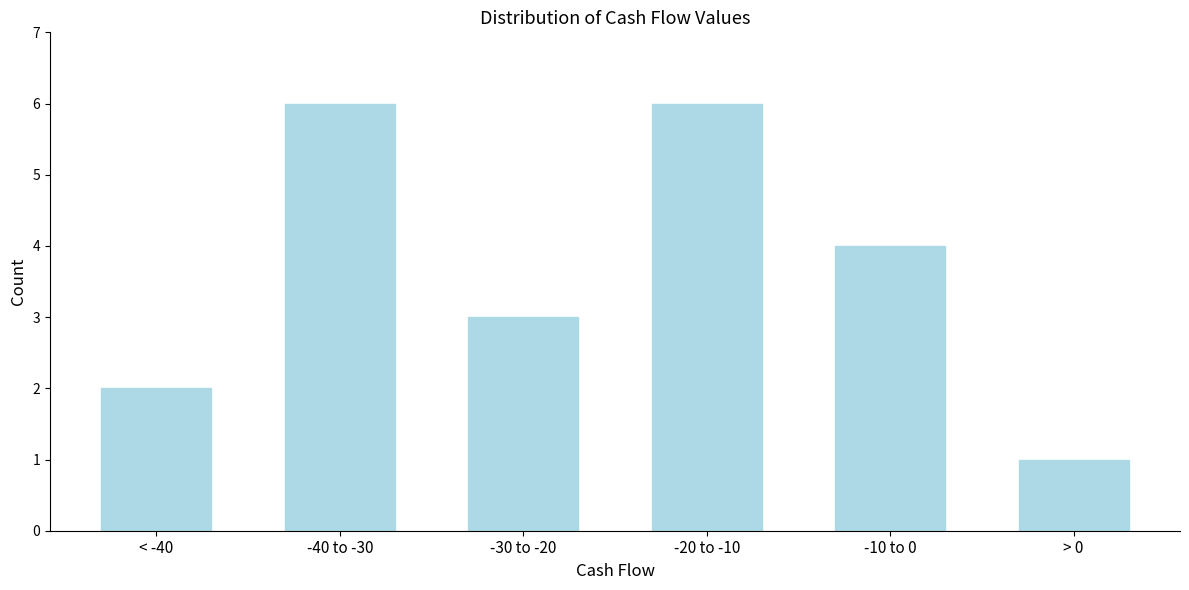

Reading left to right, transcribe all the data shown in this chart.

< -40=2	-40 to -30=6	-30 to -20=3	-20 to -10=6	-10 to 0=4	> 0=1